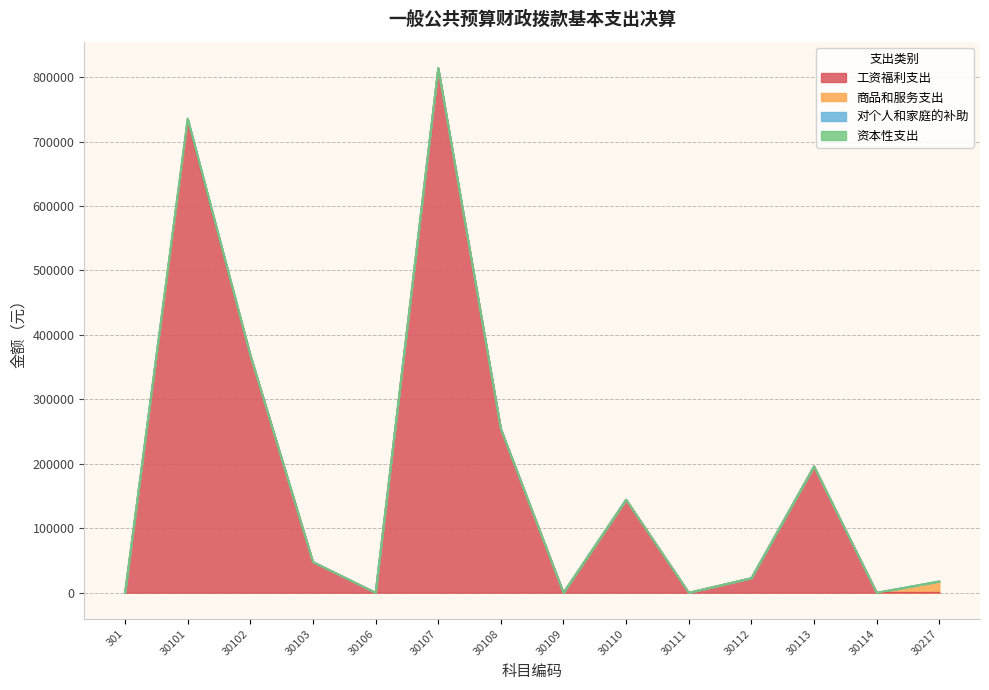

Which has a higher value, 30109 or 30217?

30109